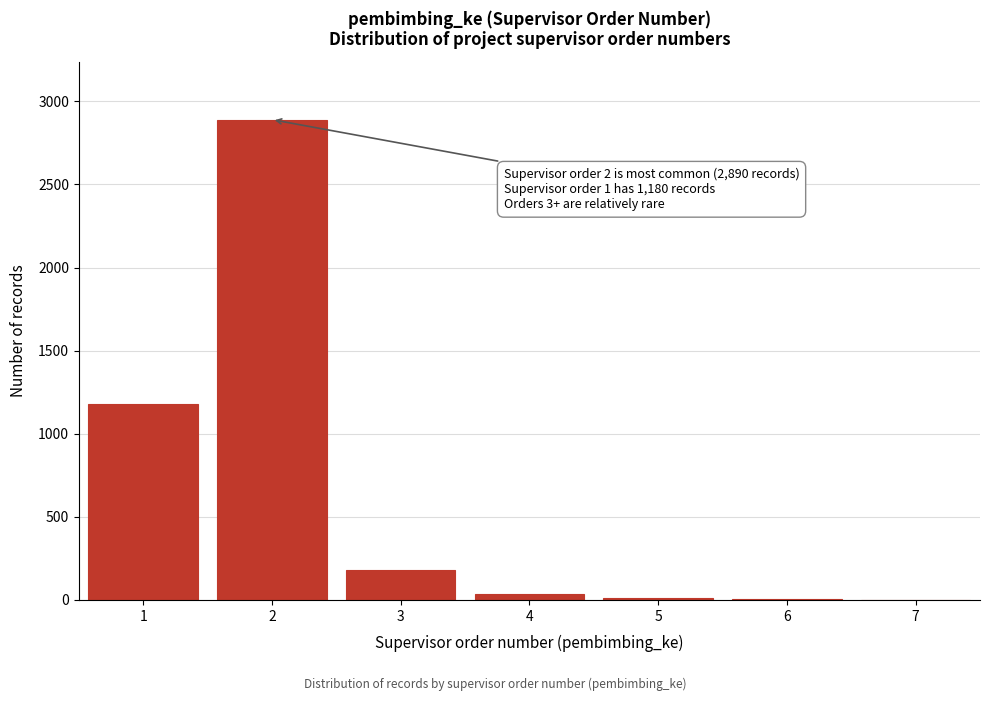

What is the sum of all values?

4301